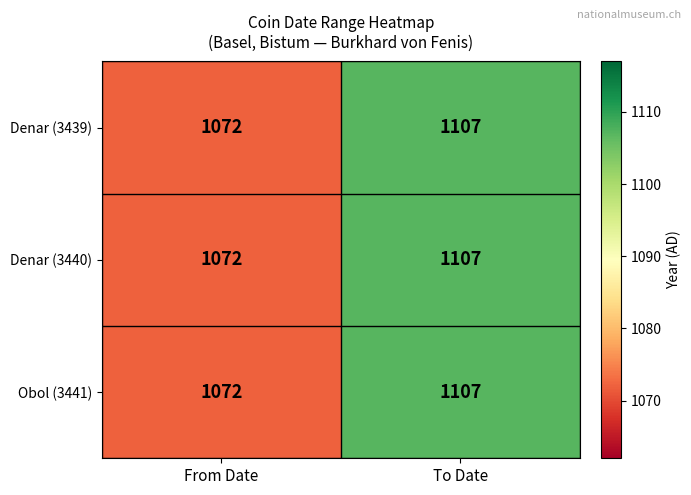

Read the Denar (3440) value at From Date.

1072